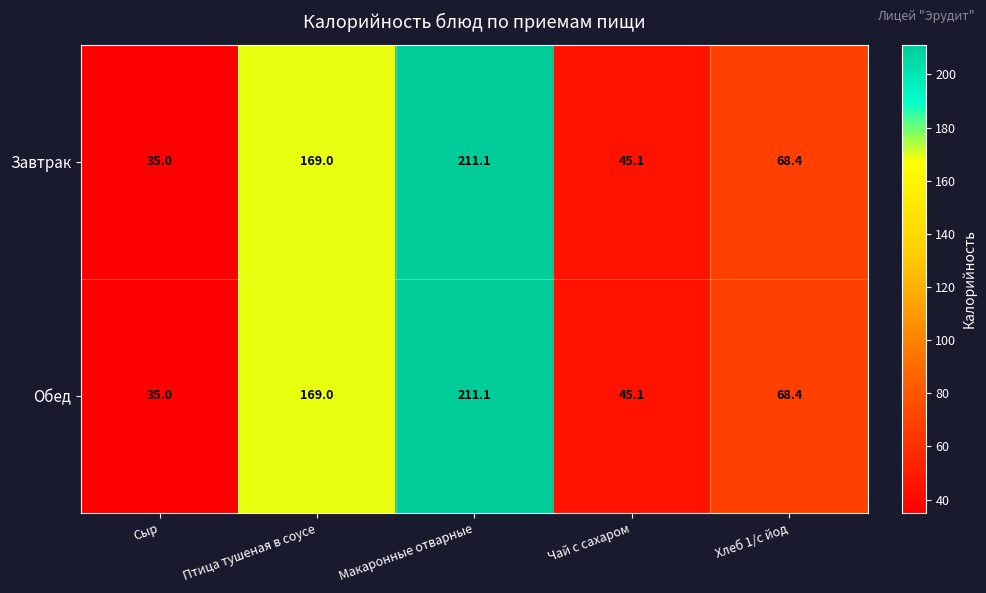

Is it true that Завтрак equals 169.0 at Птица тушеная в соусе?

True